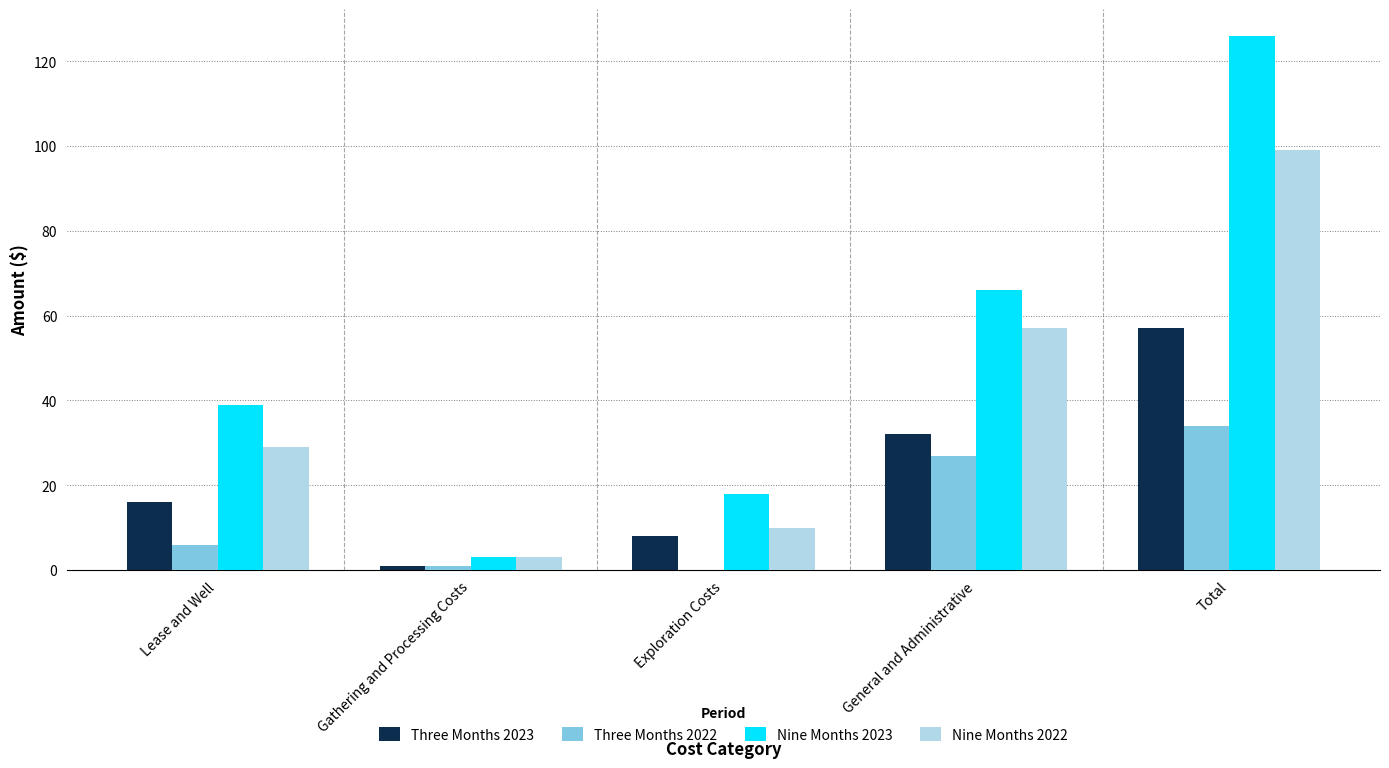

Read the Nine Months 2022 value at Exploration Costs, to the nearest 5.

10